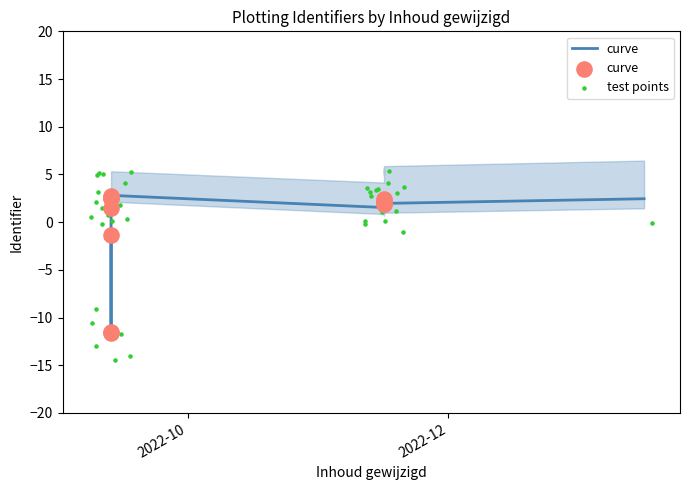

Between 2022-11-16 and 2022-09-13, which is larger?

2022-11-16